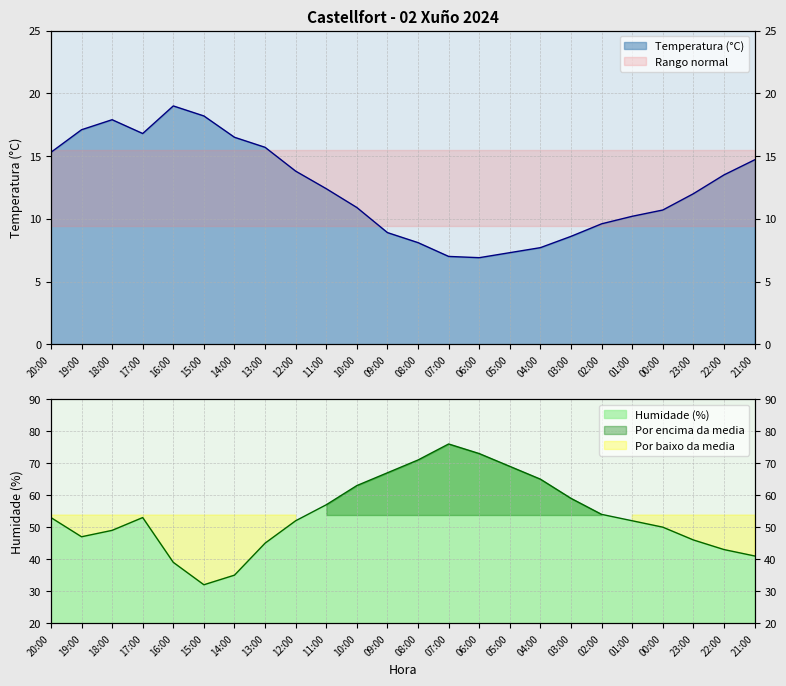

At which category does the chart reach its minimum across all series?

06:00